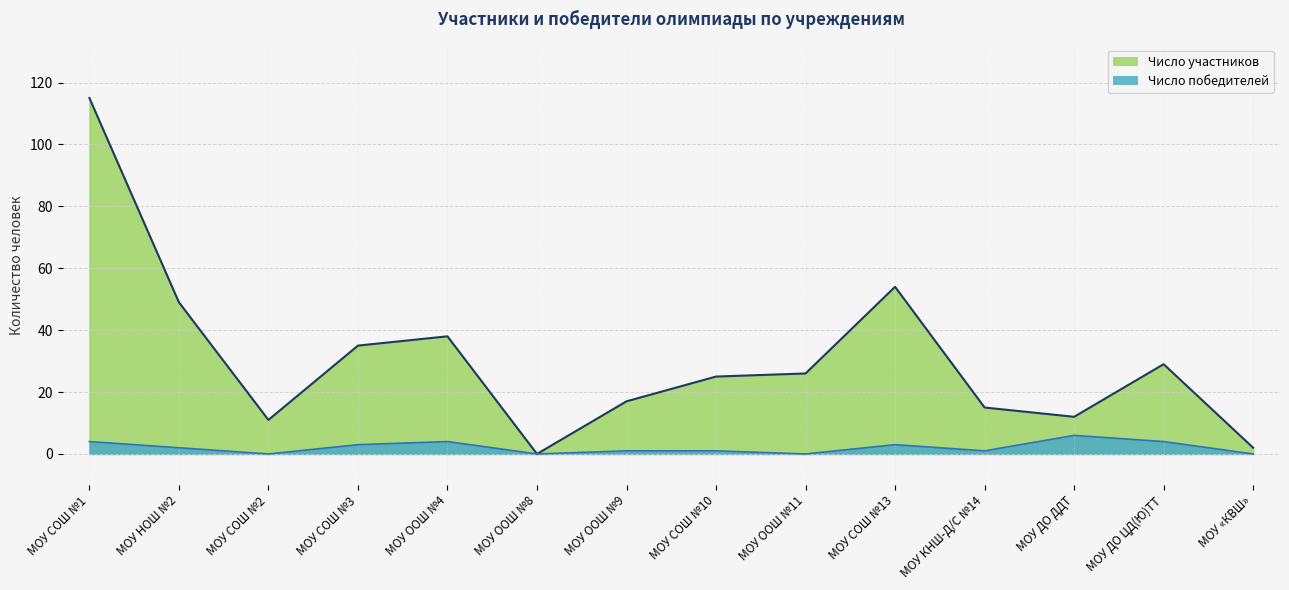

What is the difference between the maximum and second lowest values in the Число участников series?

113